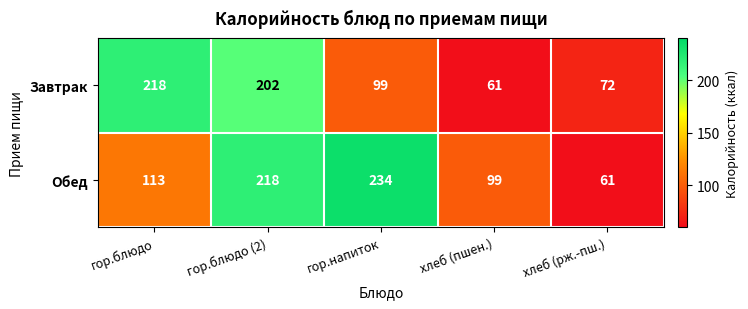

Which series has the largest total across all categories?

Обед